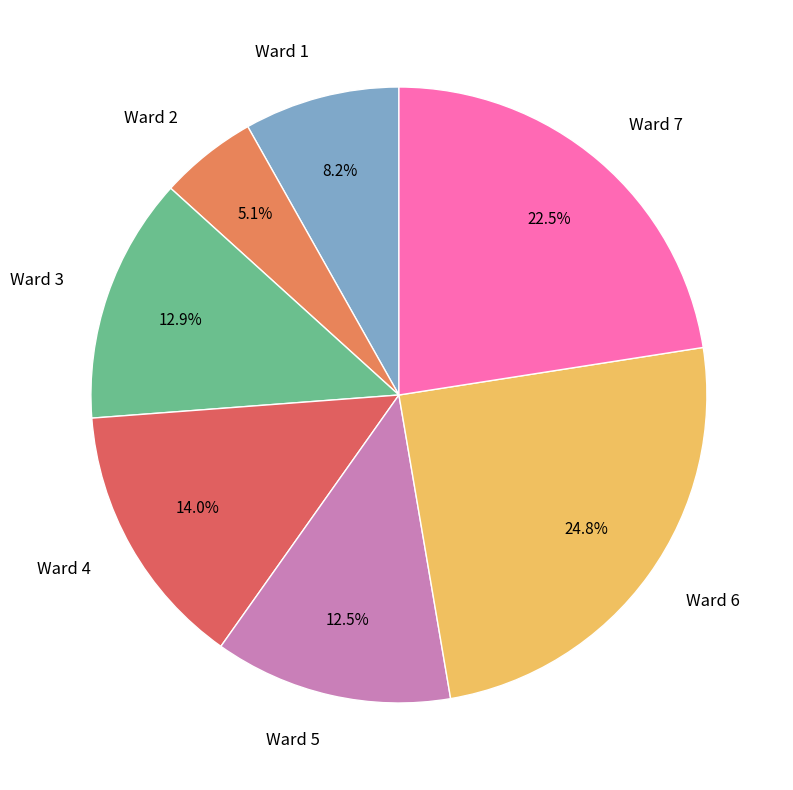

True or false: Ward 2 accounts for 1% of the total.

False